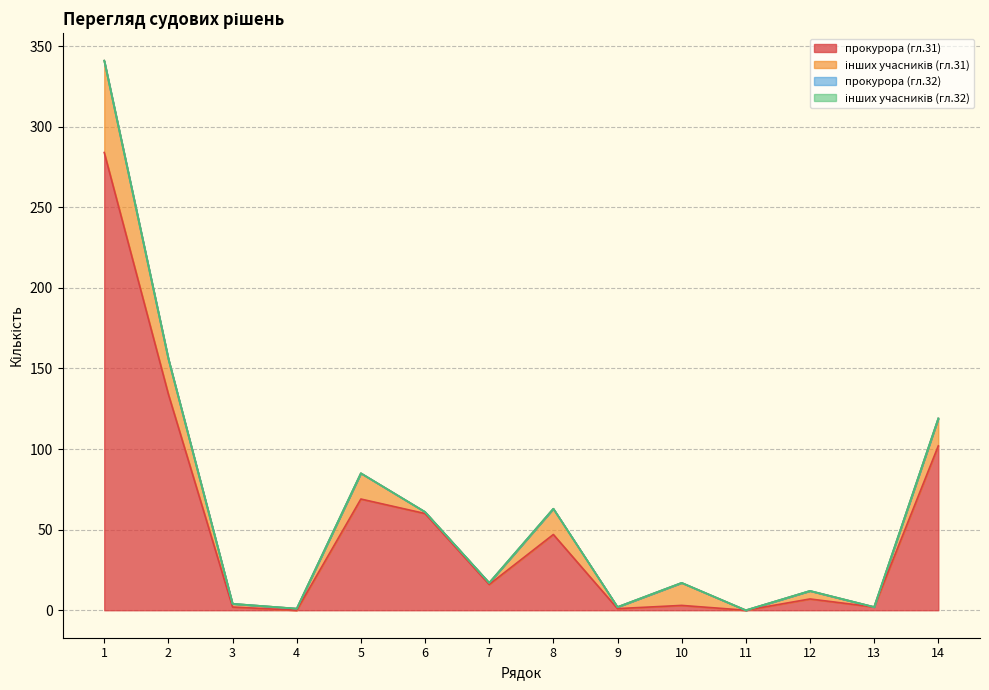

How many data points does each series have?

14